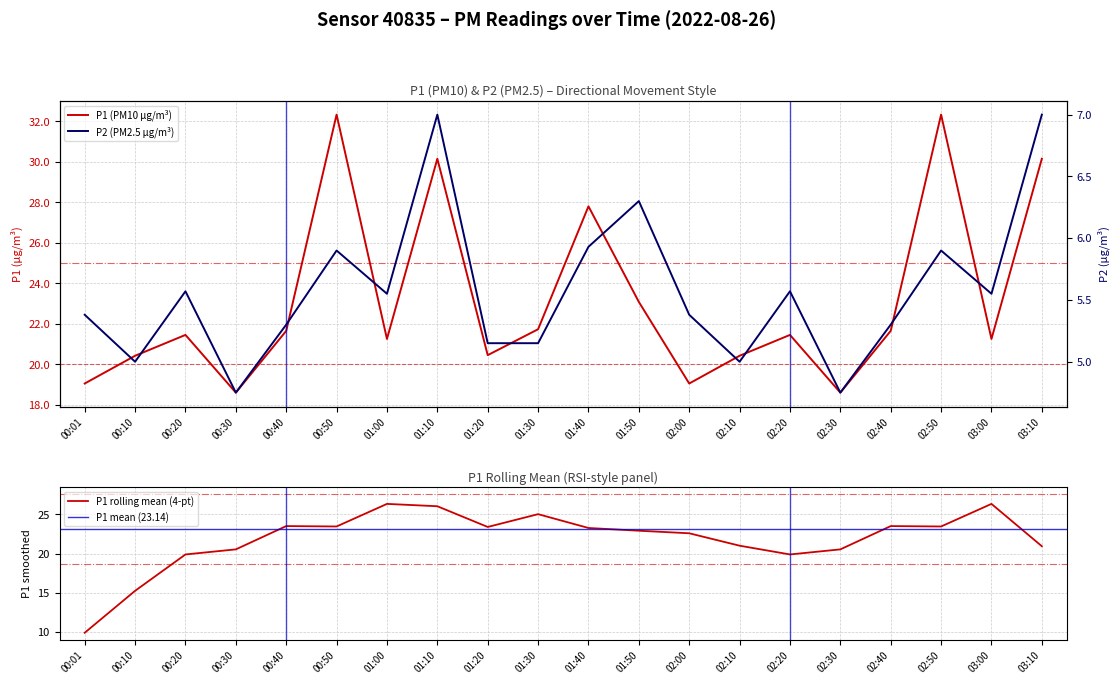

What is the label of the 1st point from the right?

03:10